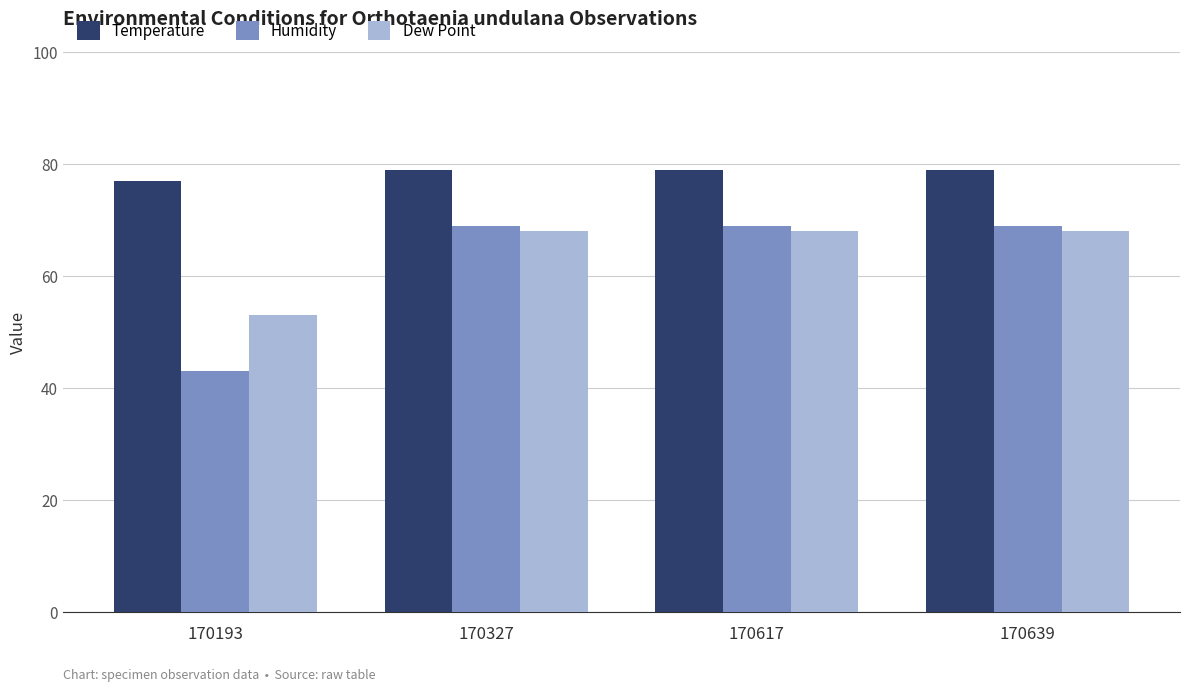

What is the sum of all Temperature values?

314